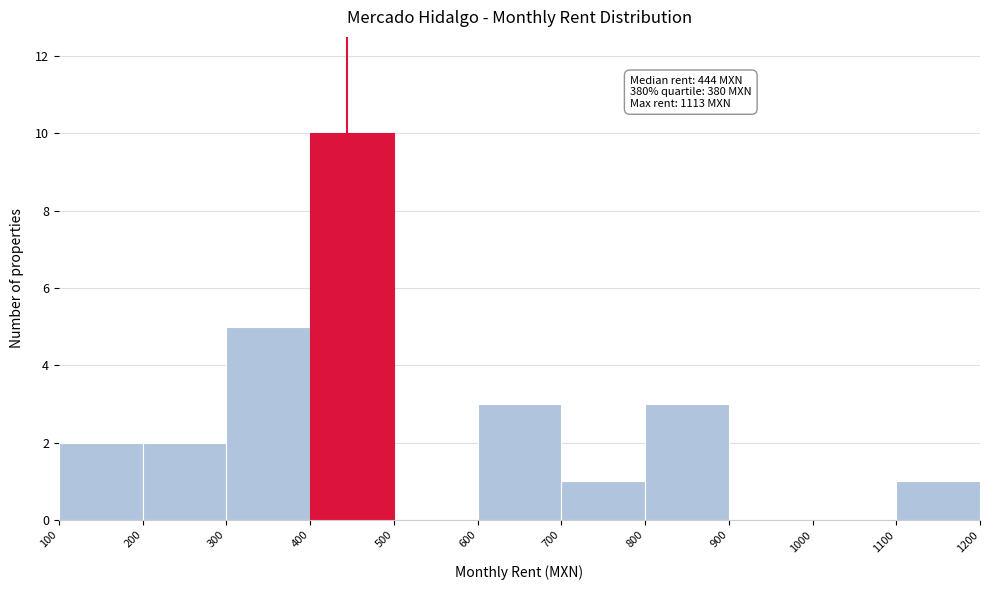

Which range on the x-axis has the tallest bar?

400 to 500